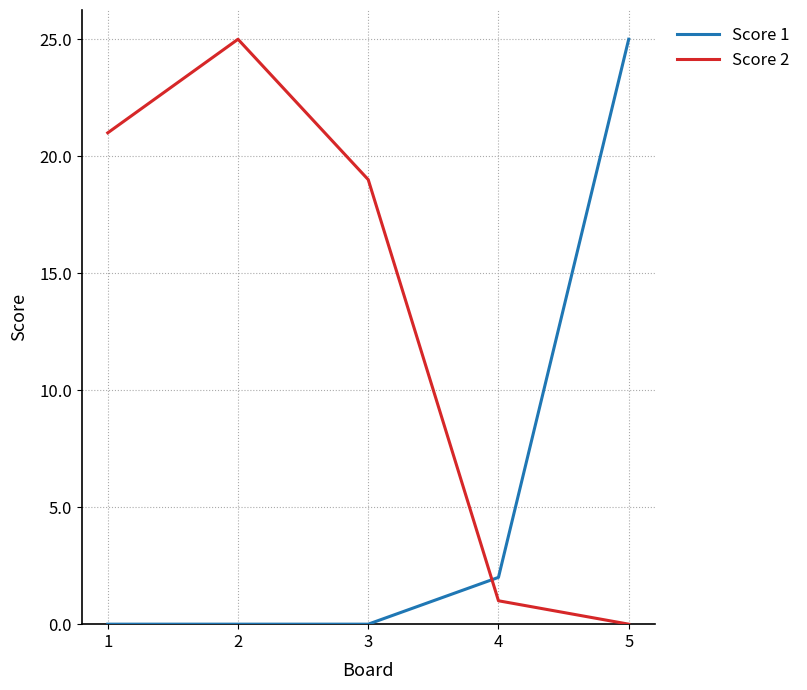

How many lines are shown in the chart?

2